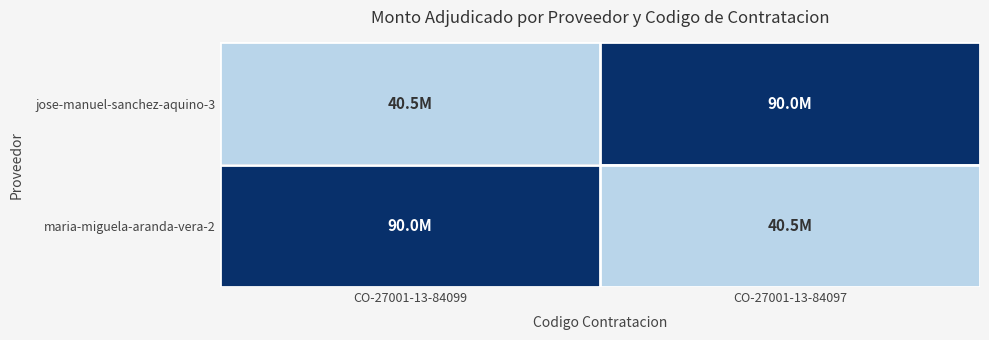

Reading left to right, list all the values displayed in this chart.

jose-manuel-sanchez-aquino-3: CO-27001-13-84099=40498844	CO-27001-13-84097=89999826
maria-miguela-aranda-vera-2: CO-27001-13-84099=89999826	CO-27001-13-84097=40498844